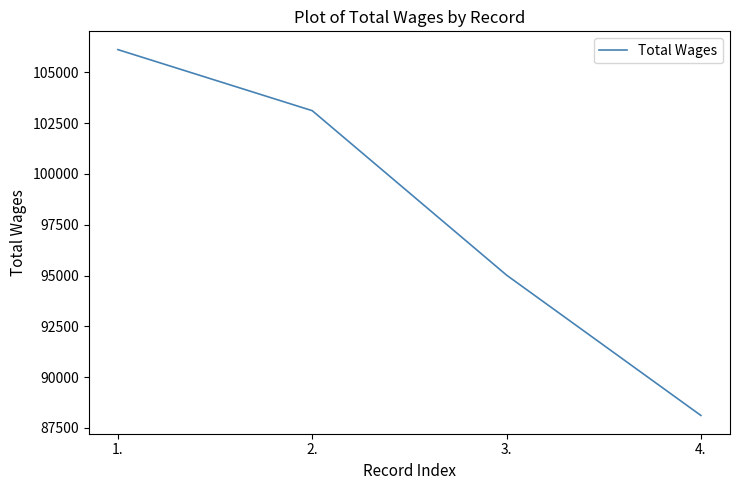

What is the change in value from 2. to 4.?

-14995